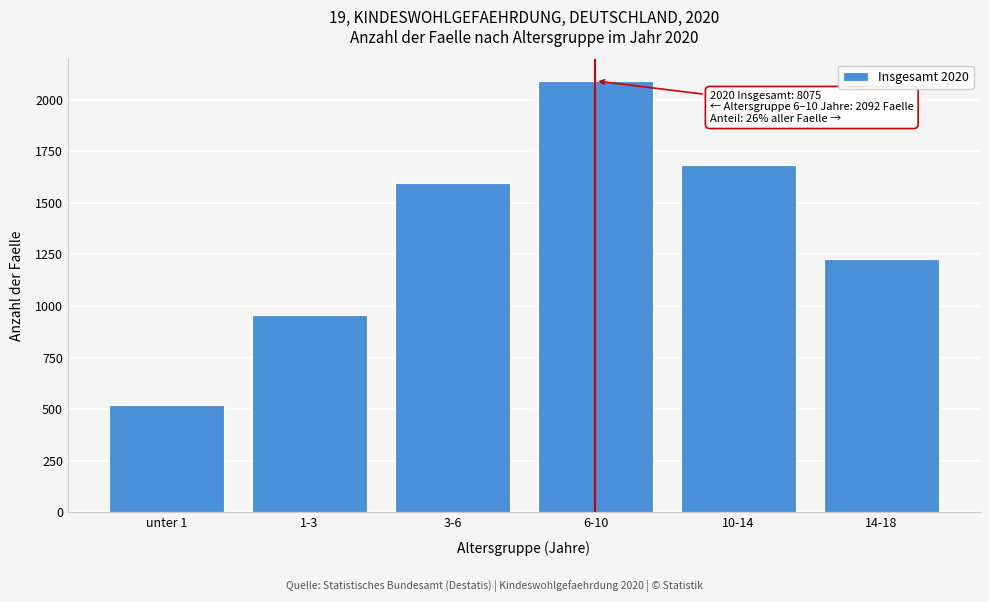

Reading left to right, list all the values displayed in this chart.

unter 1=522	1-3=956	3-6=1595	6-10=2092	10-14=1684	14-18=1226